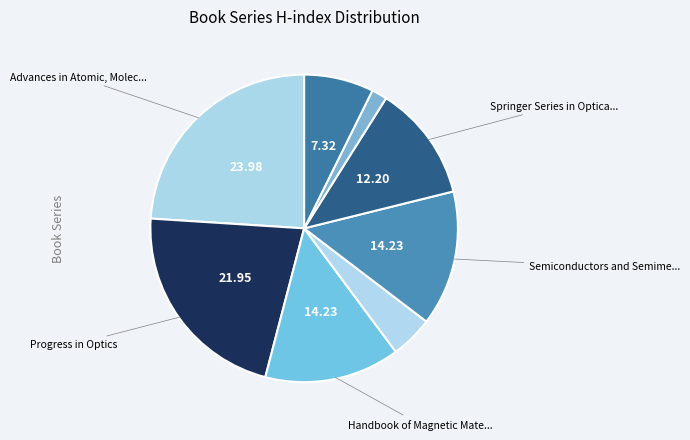

How many segments does this pie chart have?

8